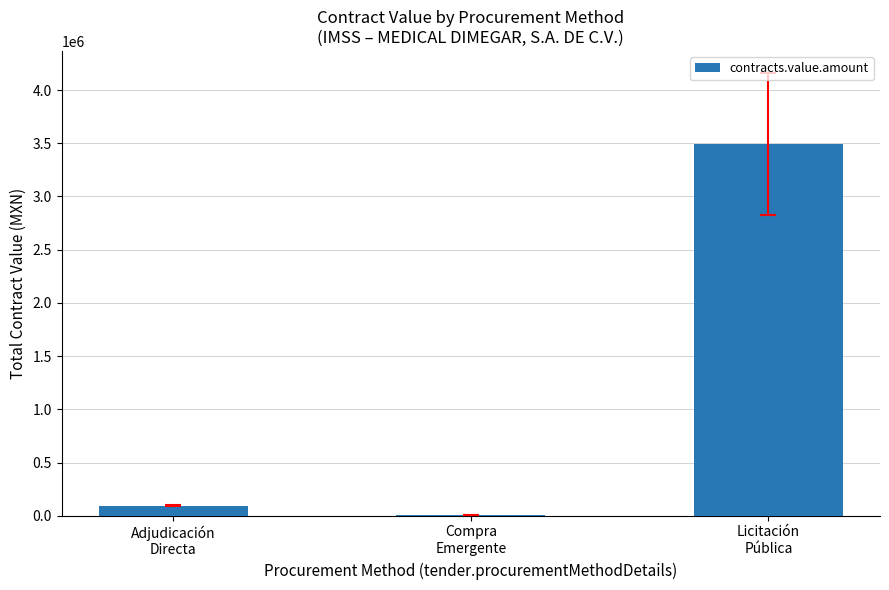

What is the maximum value shown in the chart?

3492364.2